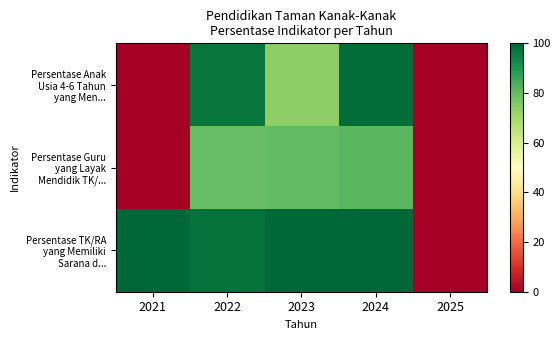

At which category is the sum across all series the highest?

2024